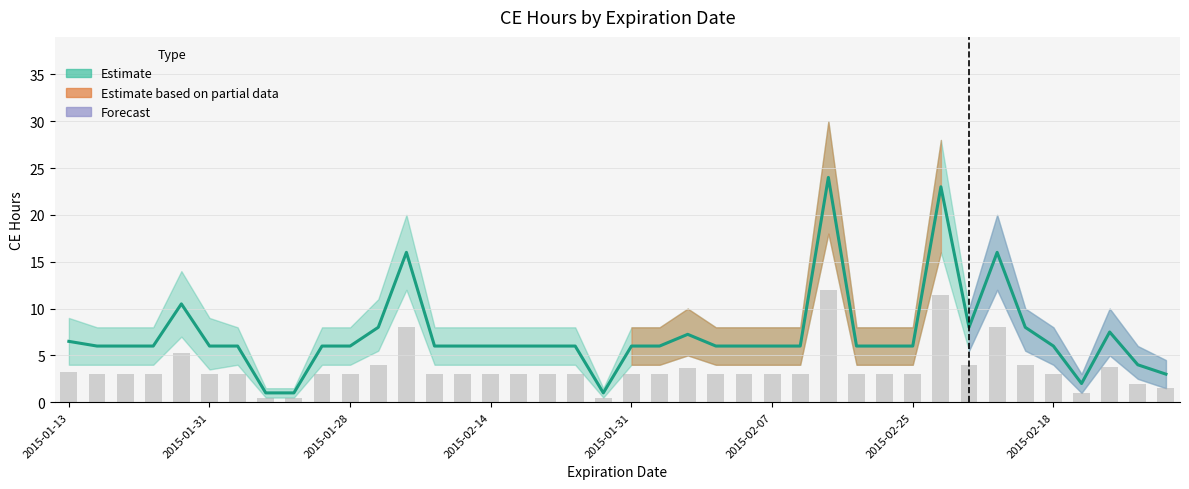

Where does the data first go above 6?

2015-01-13